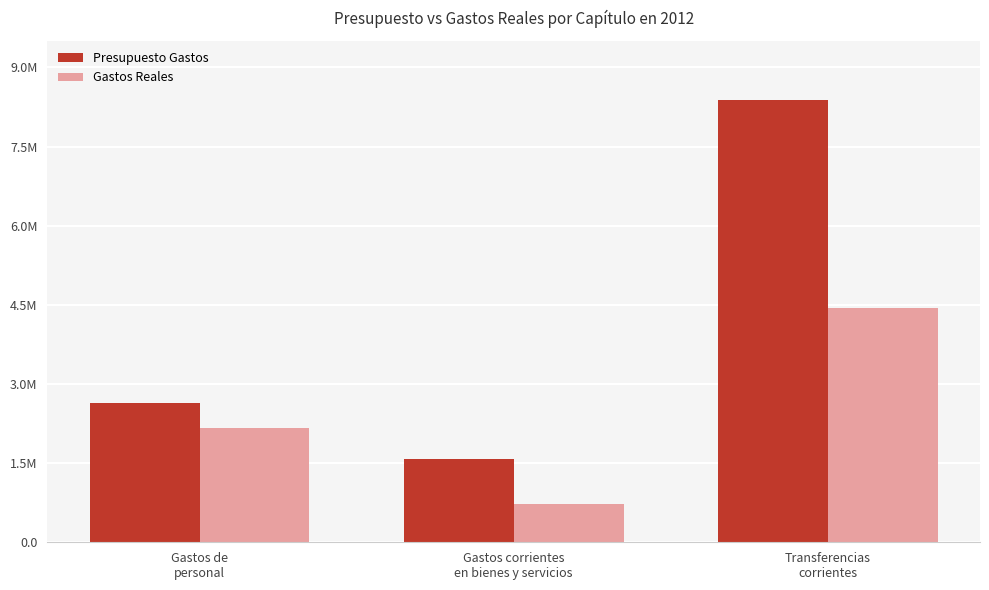

What is the difference between the highest and lowest values at Transferencias
corrientes?

3938113.0